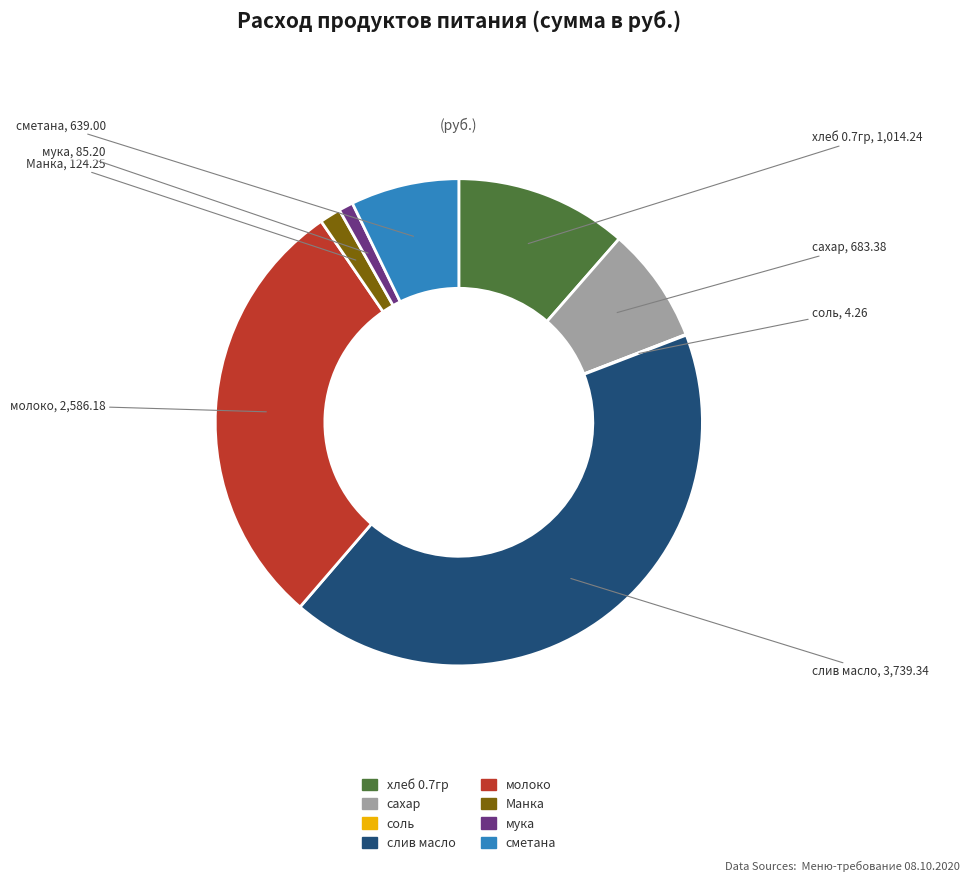

Does сметана represent more than half of the total?

No